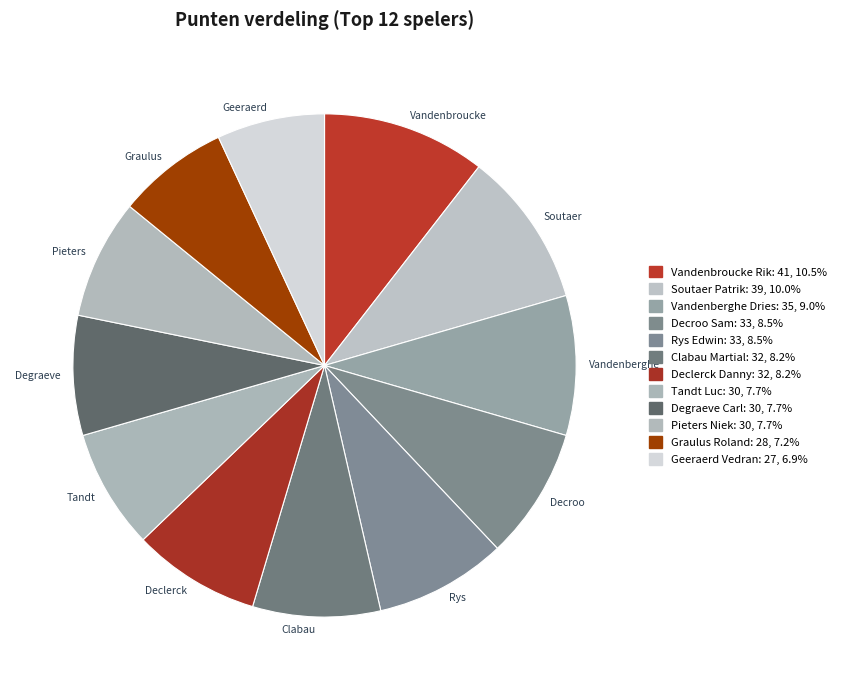

How many slices are in this pie chart?

12